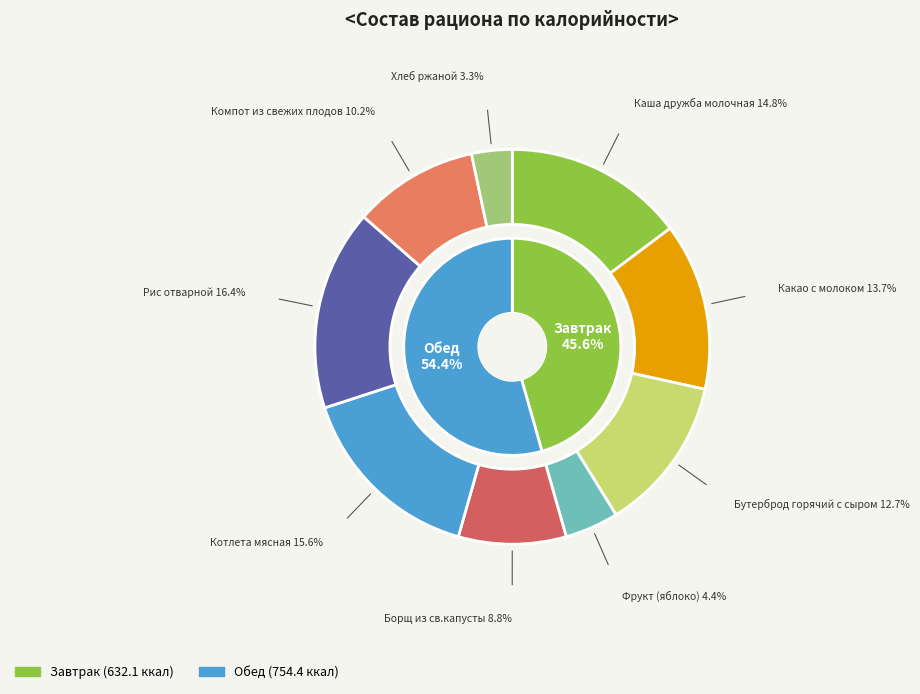

Combined, do Каша дружба молочная and Борщ из св.капусты account for over 50%?

No